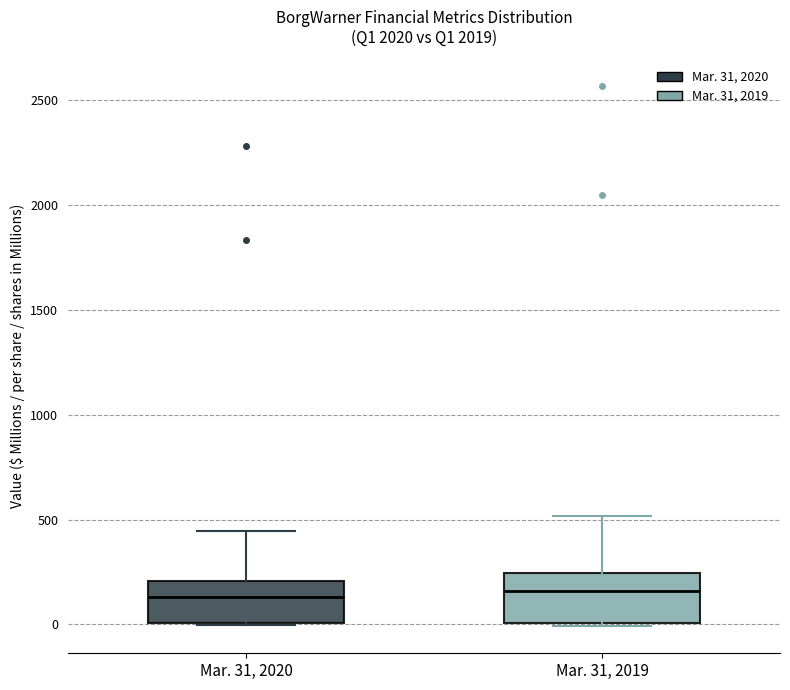

Where does the upper whisker of the box for Mar. 31, 2020 end on the y-axis? The values are not printed on the chart, so give them approximately, as read against the axis.

450